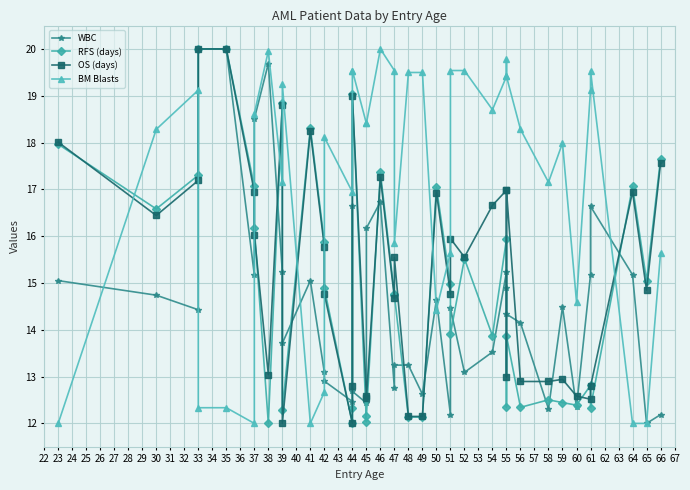

What are all the series names shown in the legend?

WBC, RFS (days), OS (days), BM Blasts